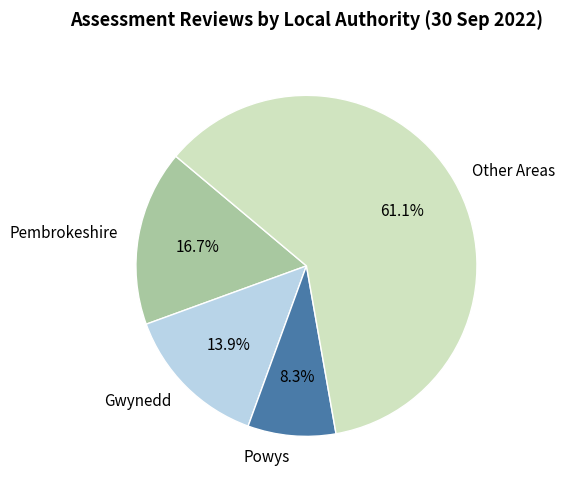

Which category has the biggest portion of the pie?

Other Areas